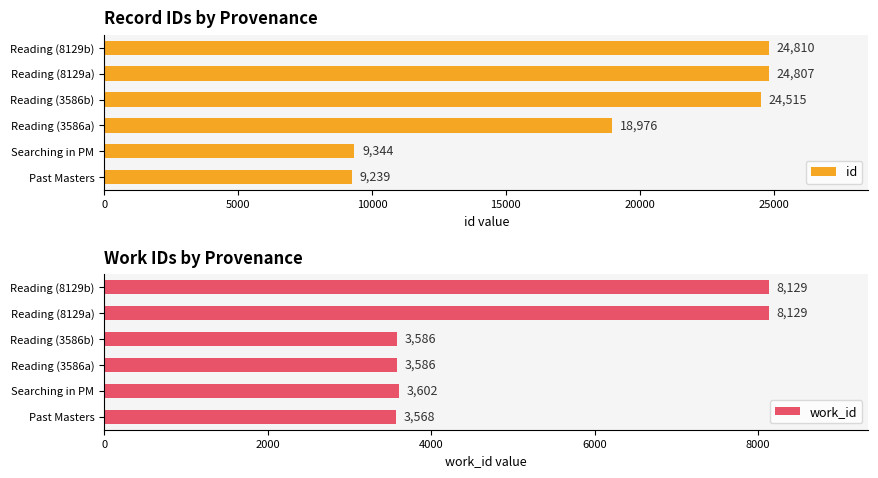

What value does the work_id series have at Reading (3586a), to the nearest 10?

3590